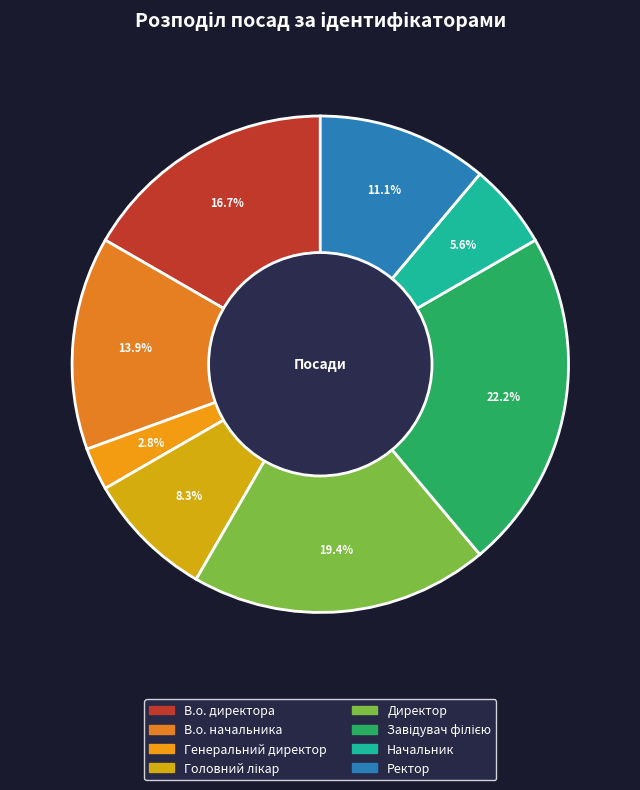

Count the number of slices in the pie.

8